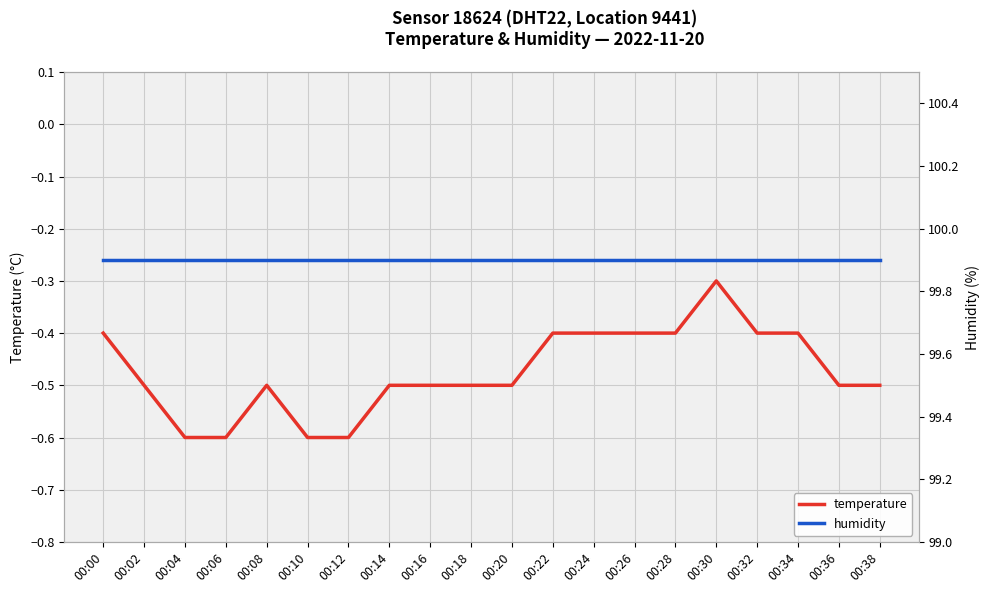

True or false: humidity and temperature intersect in this chart.

False